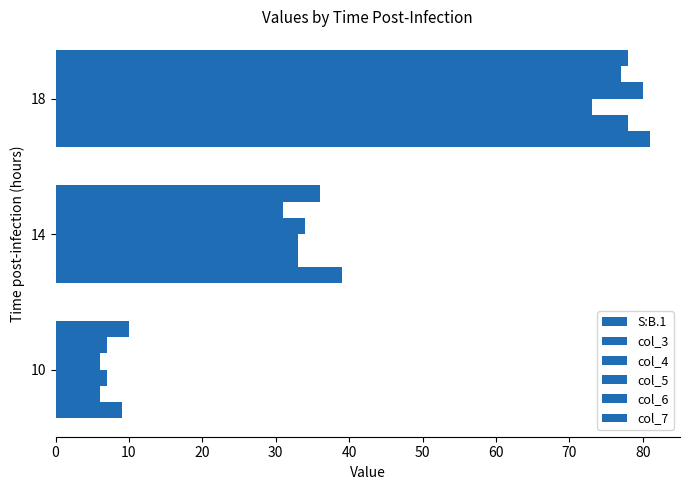

How many distinct data groups are displayed?

6